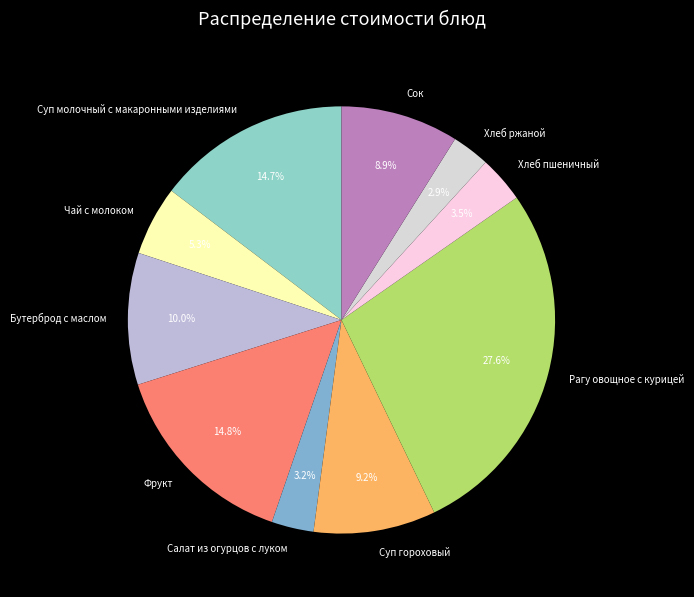

True or false: Бутерброд с маслом accounts for 10% of the total.

True